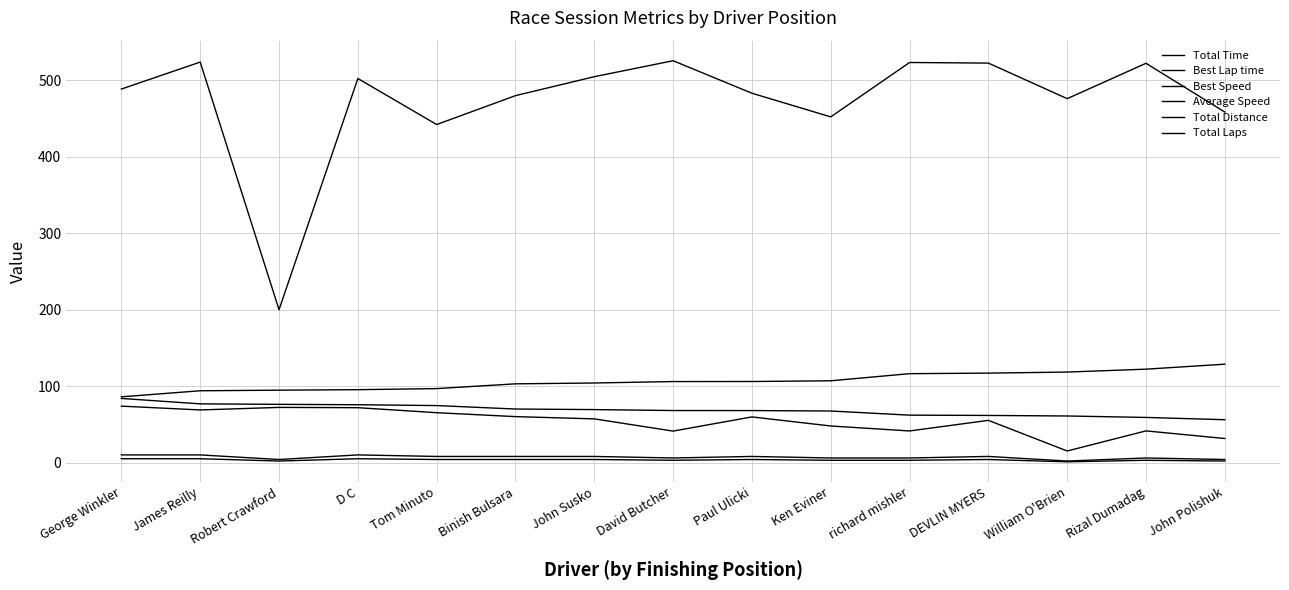

Is this an area chart (filled region under the line)?

No